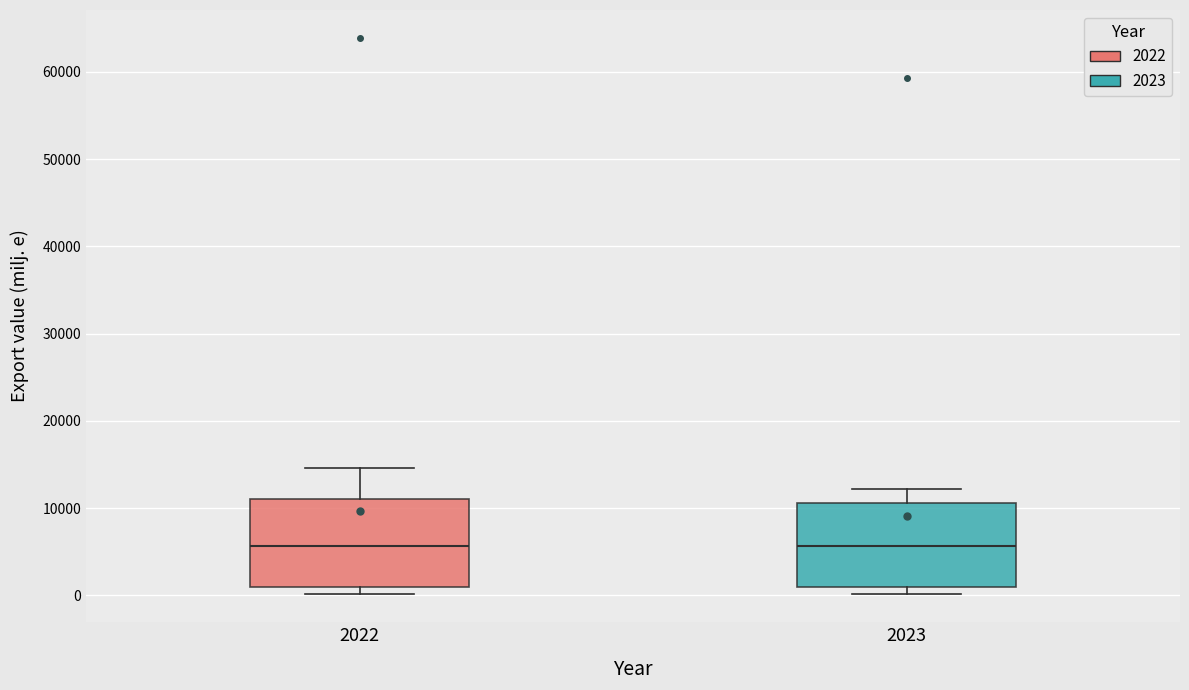

Where is the upper edge of the box at x = 2022 on the y-axis? The values are not printed on the chart, so give them approximately, as read against the axis.

11000